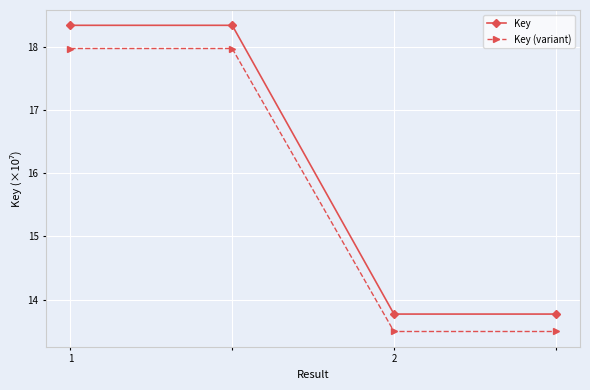

What is the difference between the maximum and minimum values in the Key series?

4.6